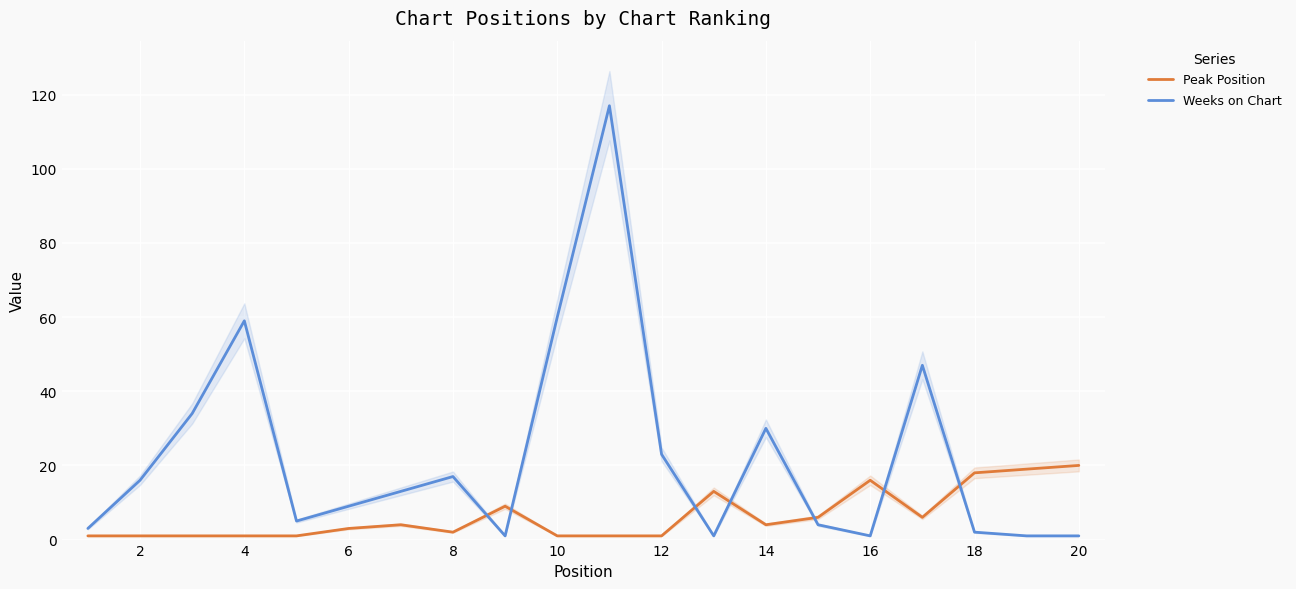

Which series has the largest total across all categories?

Weeks on Chart